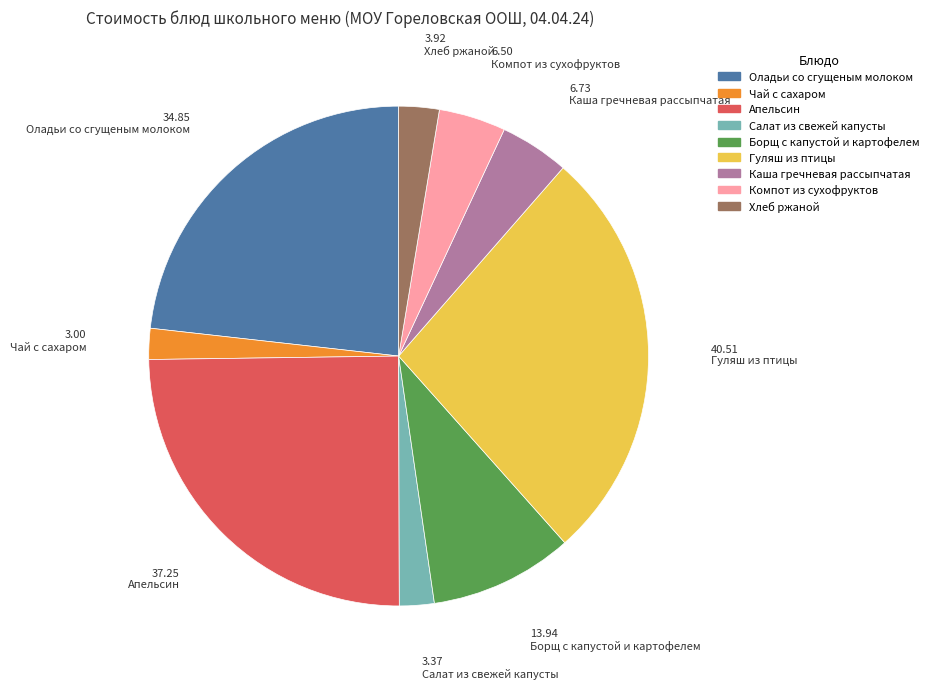

Does Салат из свежей капусты account for over 50% of the chart?

No